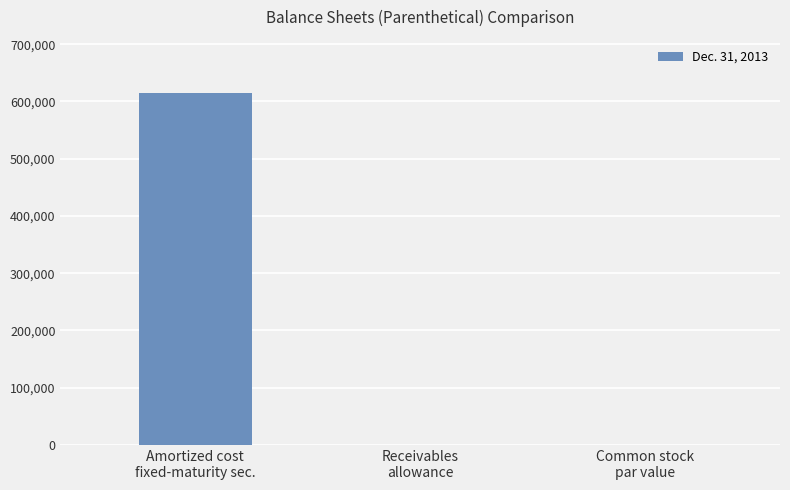

What is the maximum value shown in the chart?

615294